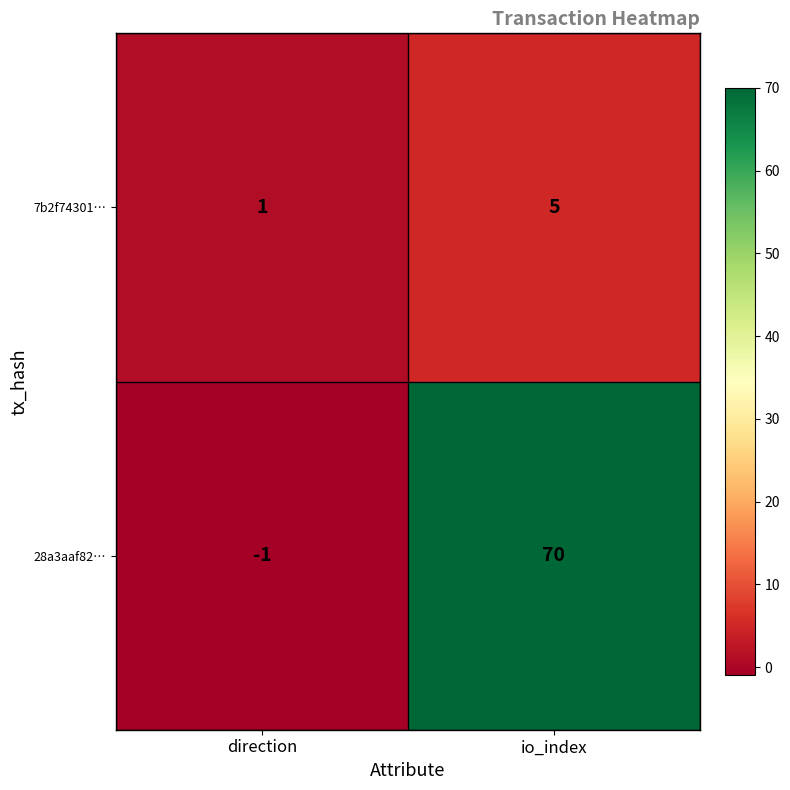

Which label corresponds to the smallest value in the chart?

direction